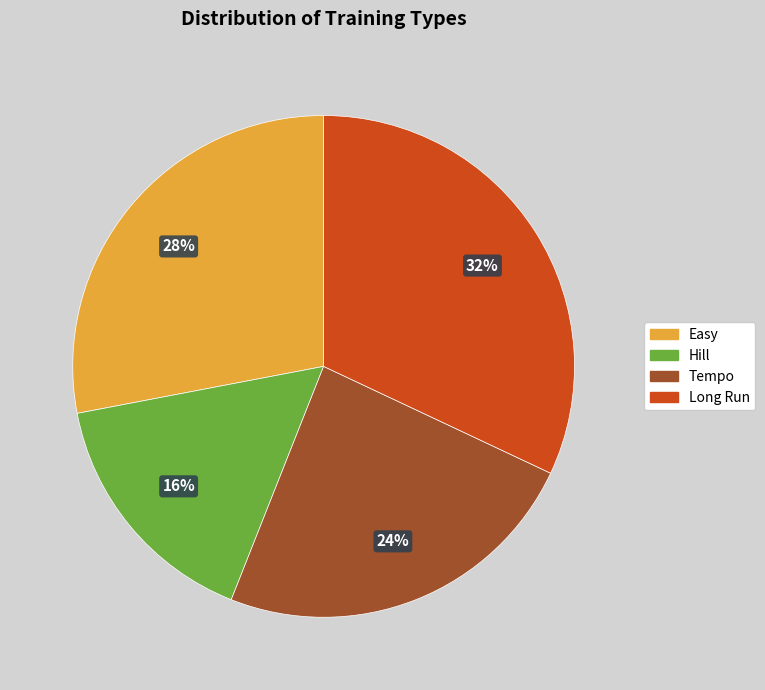

Which has a higher value, Long Run or Easy?

Long Run